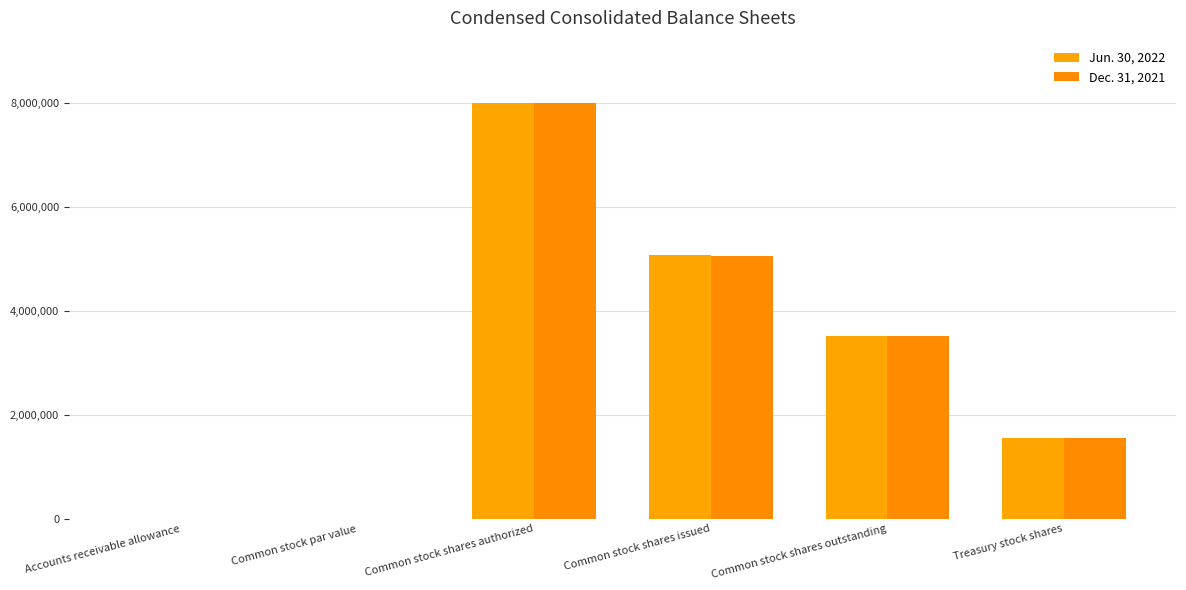

How many groups of bars are there?

6